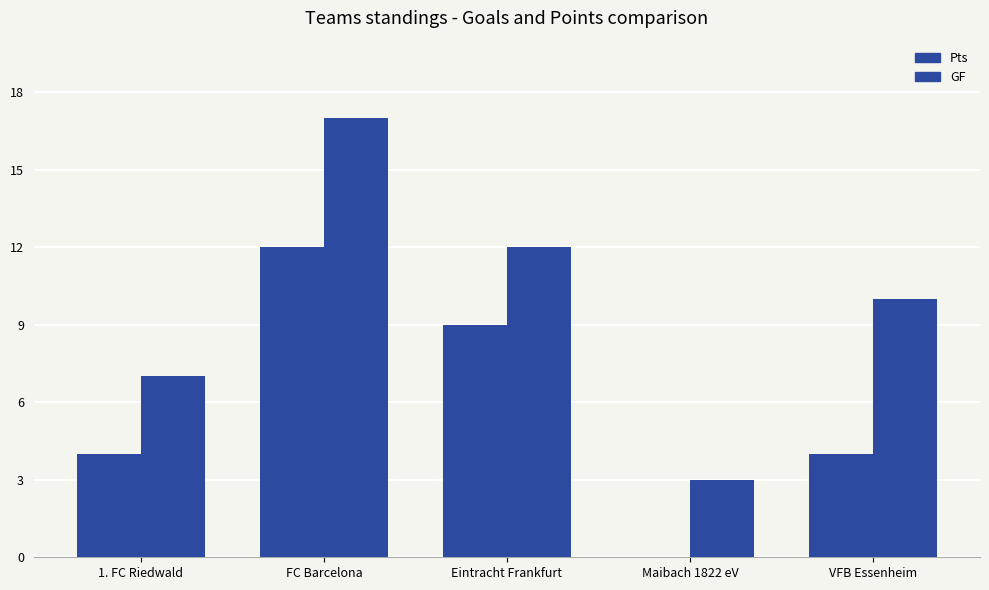

How many groups of bars are there?

5